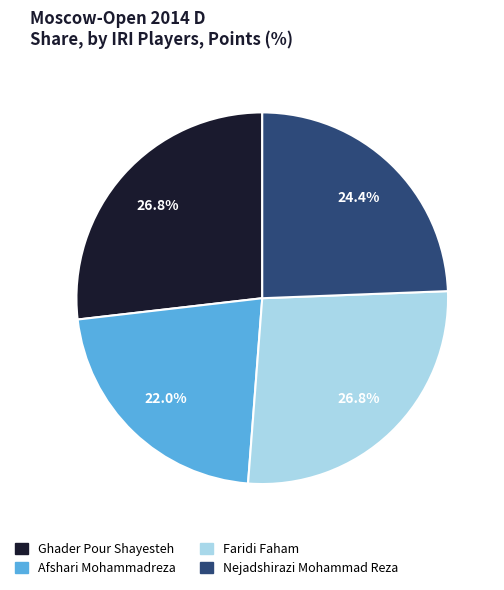

Is there a majority slice in this chart?

No